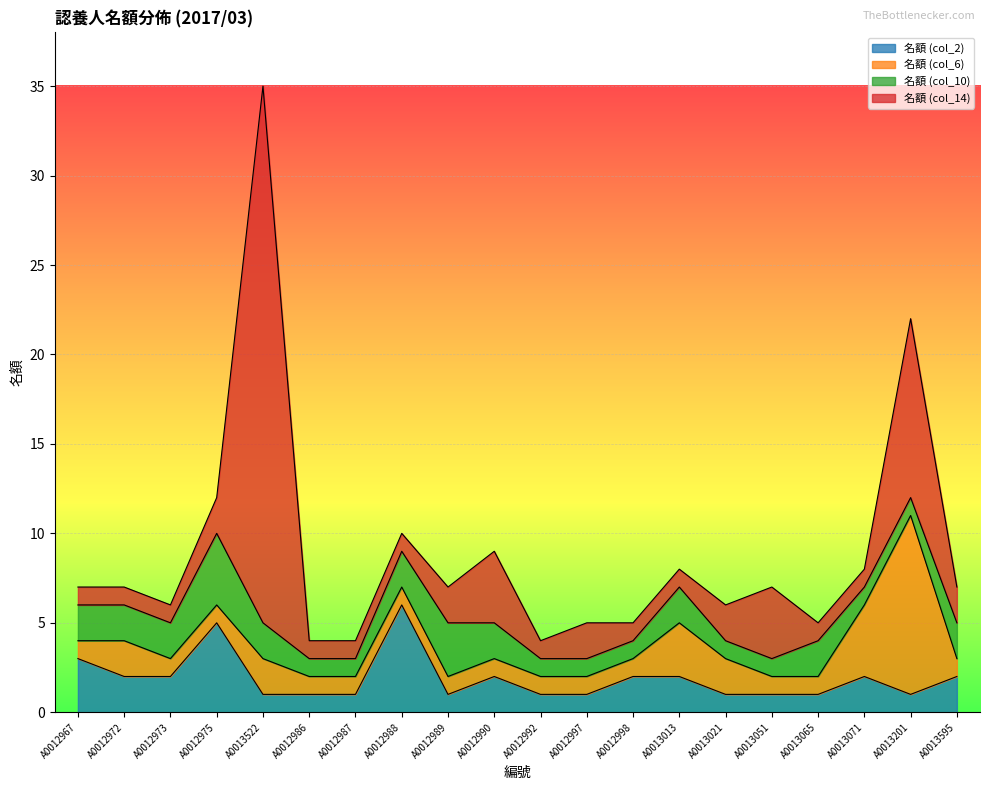

What is the total value across all series at A0012972?

7